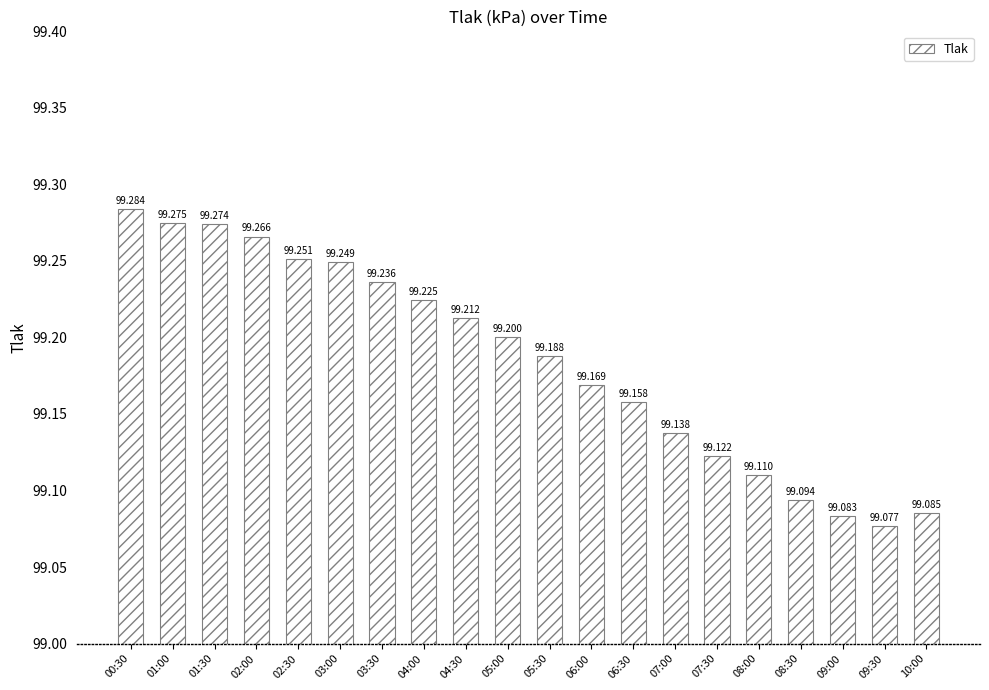

Does the chart contain stacked bars?

No